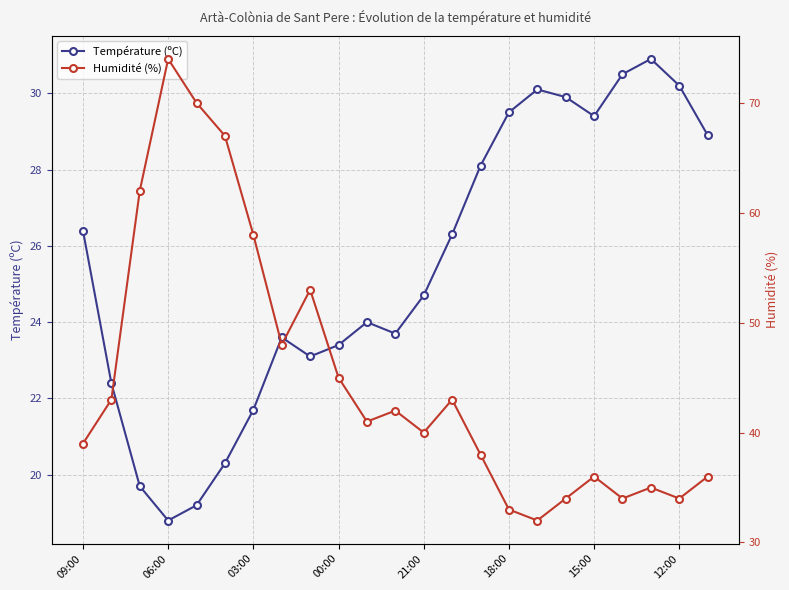

List the series in order of their peak value, highest first.

Humidité (%), Température (ºC)